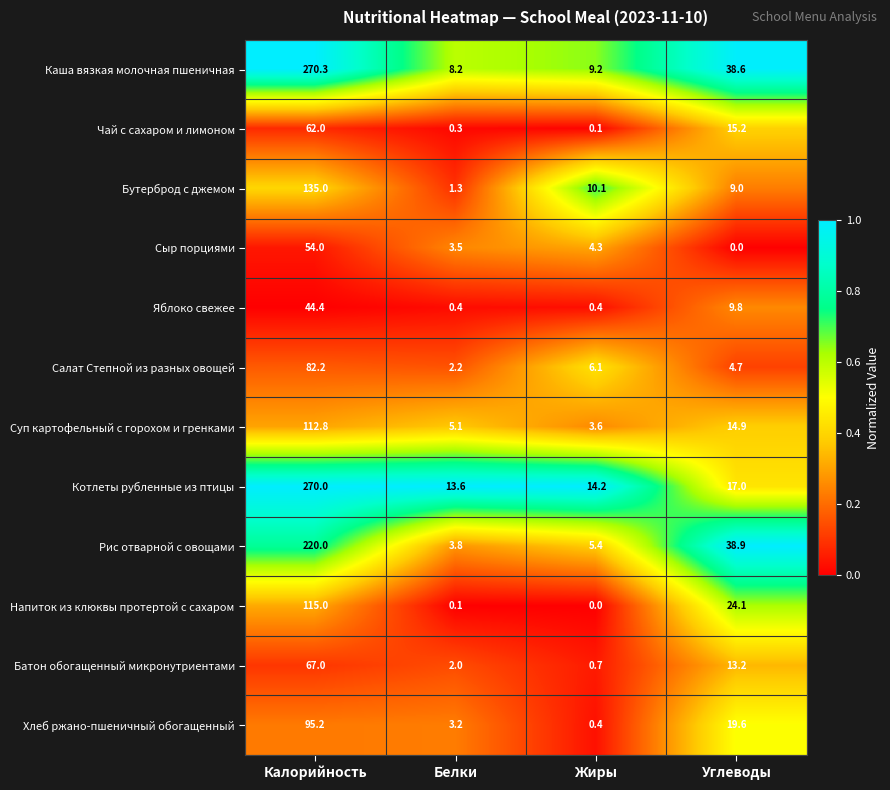

Rank the series at Белки from highest to lowest value.

Котлеты рубленные из птицы, Каша вязкая молочная пшеничная, Суп картофельный с горохом и гренками, Рис отварной с овощами, Сыр порциями, Хлеб ржано-пшеничный обогащенный, Салат Степной из разных овощей, Батон обогащенный микронутриентами, Бутерброд с джемом, Яблоко свежее, Чай с сахаром и лимоном, Напиток из клюквы протертой с сахаром